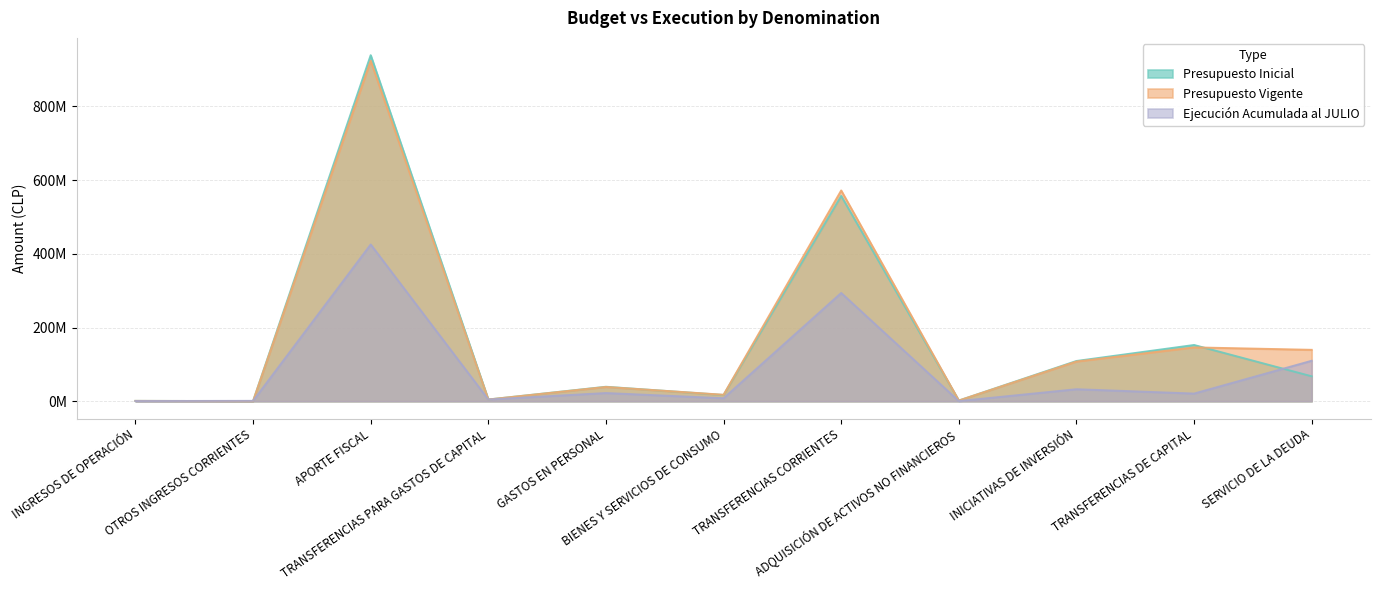

How many interior local valleys does the Ejecución Acumulada al JULIO series have?

4